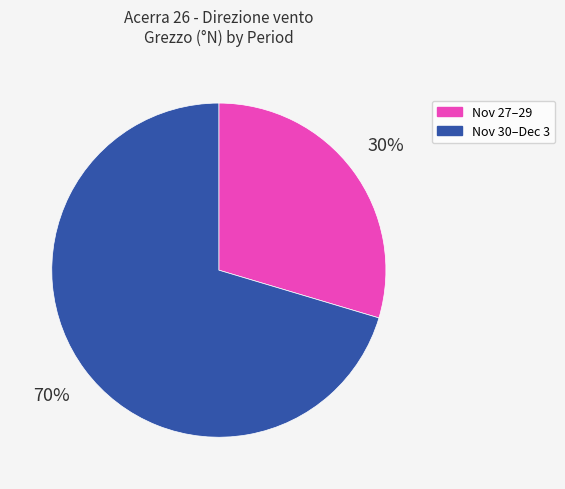

Is there any slice that represents more than half of the pie?

Yes